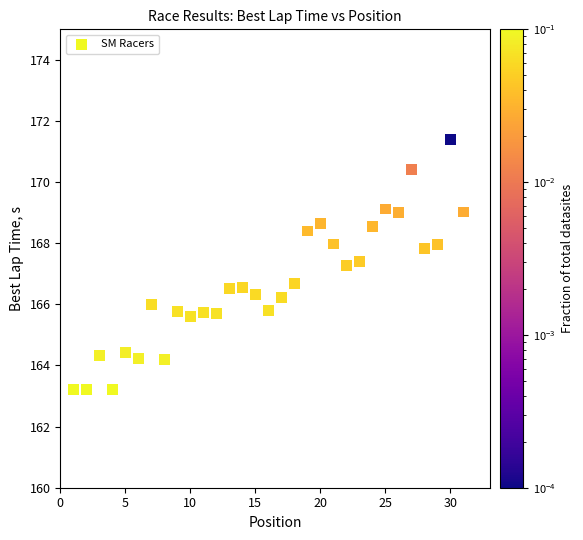

What is the range of Y values (max minus min)?

8.2